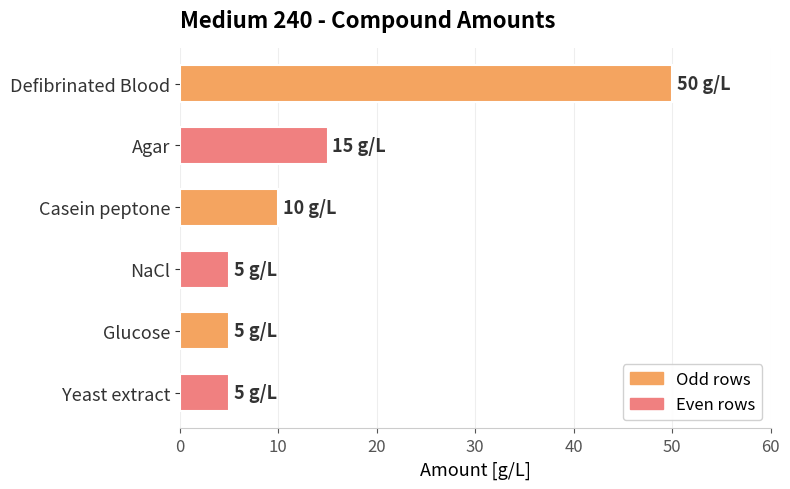

Count the number of data series in this chart.

1